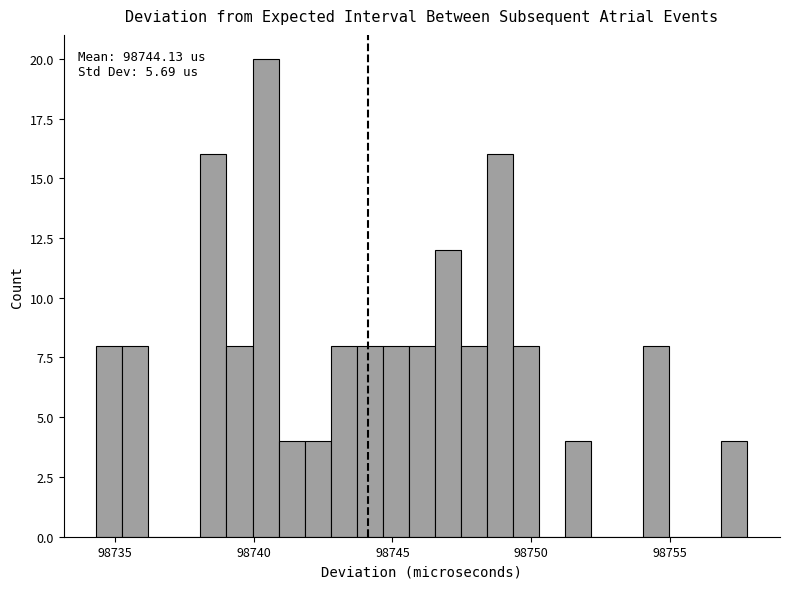

Read against the x-axis, roughly where is the centre of the tallest bar?

98740.5